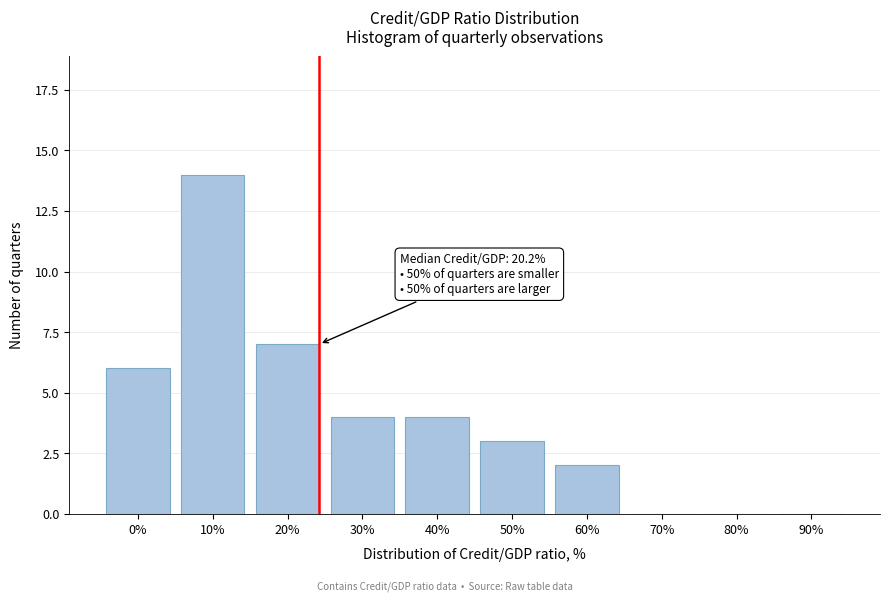

Reading left to right, transcribe all the data shown in this chart.

0%=6	10%=14	20%=7	30%=4	40%=4	50%=3	60%=2	70%=0	80%=0	90%=0